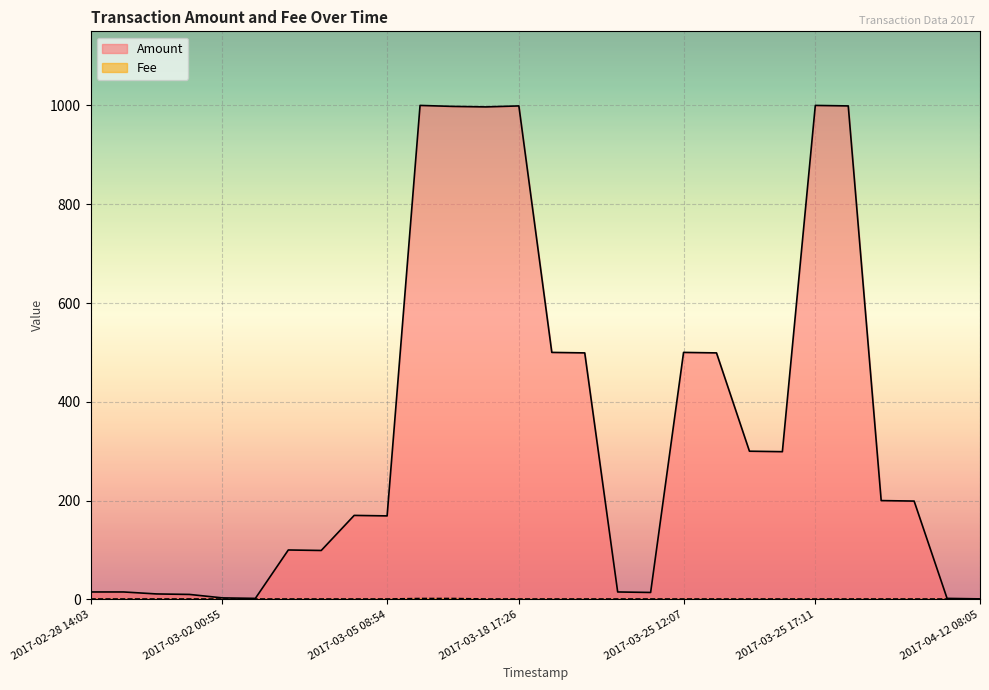

How many lines are shown in the chart?

2